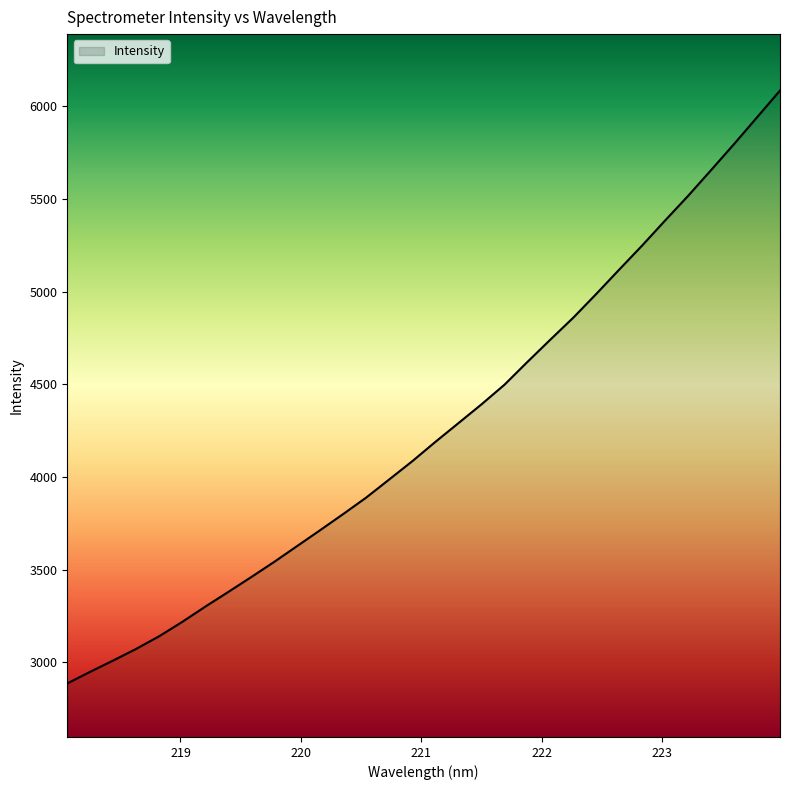

What is the greatest value displayed?

6084.8